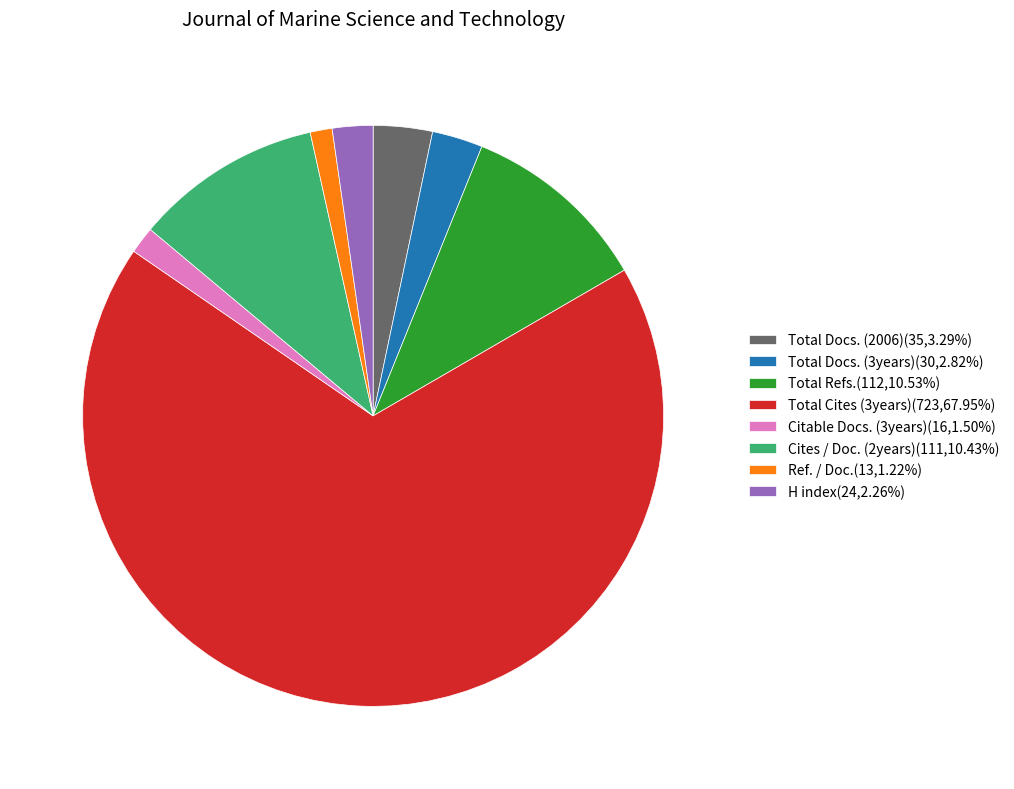

Is there any slice that represents more than half of the pie?

Yes